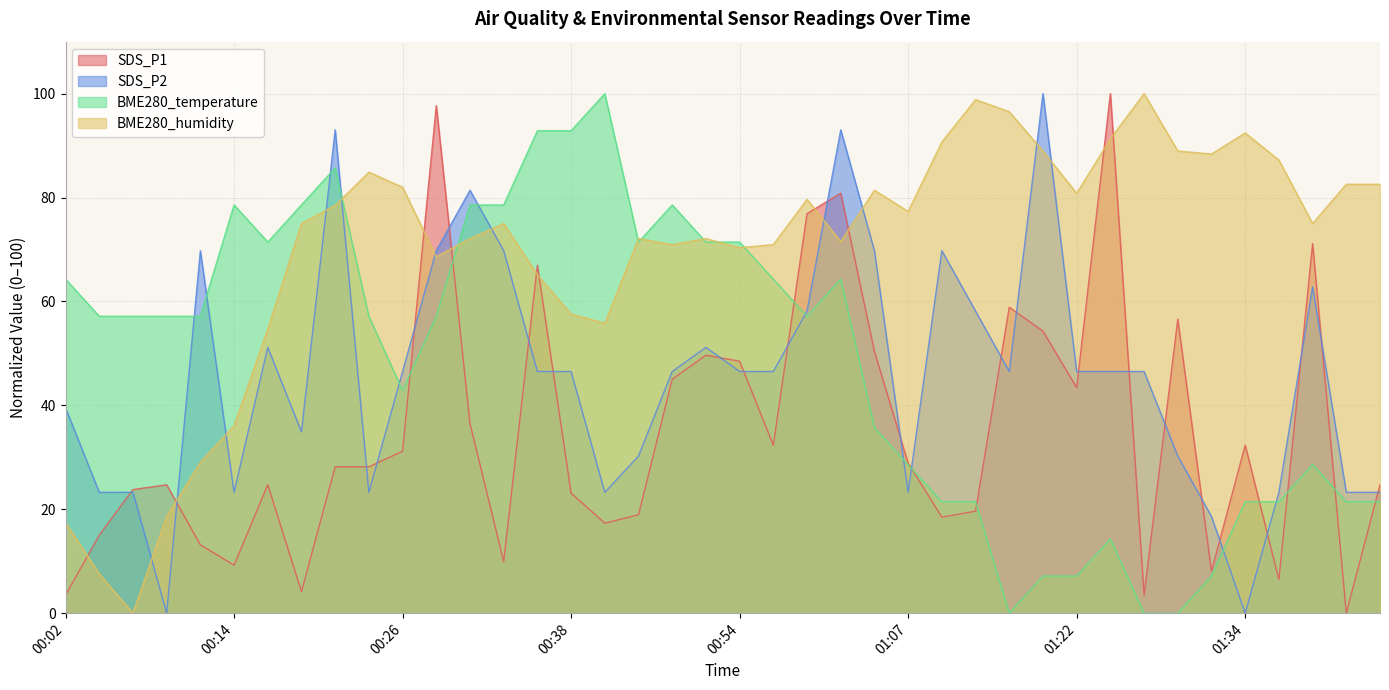

What is the sum of the BME280_humidity values at 01:29 and 01:19?

177.9